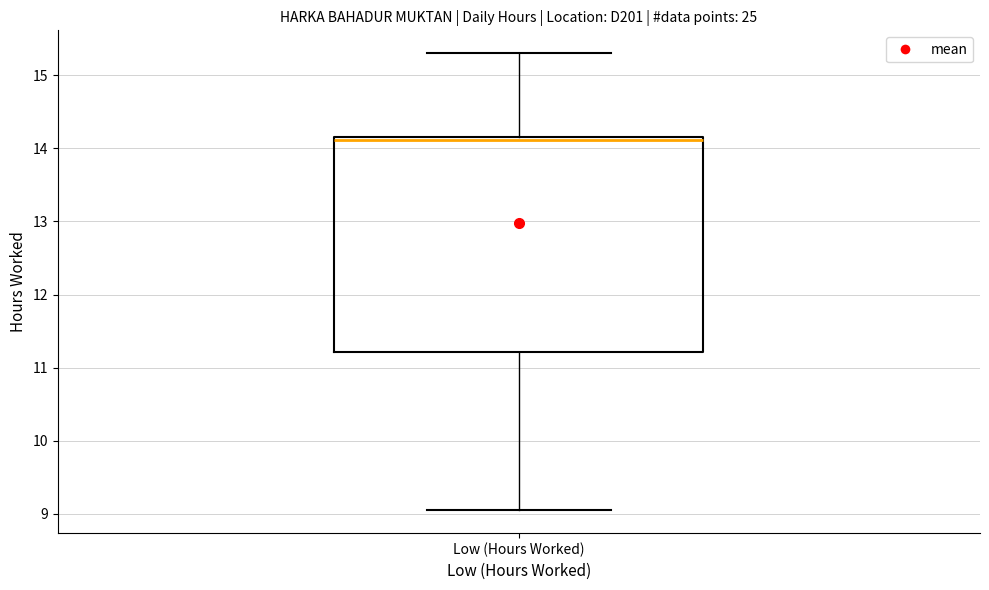

Read this box plot against the y-axis: the position of the median line, the range covered by the box, and the ends of both whiskers. The values are not printed on the chart, so give them approximately, as read against the axis.

median 14.1, box 11.2 to 14.2, whiskers 9.1 to 15.3